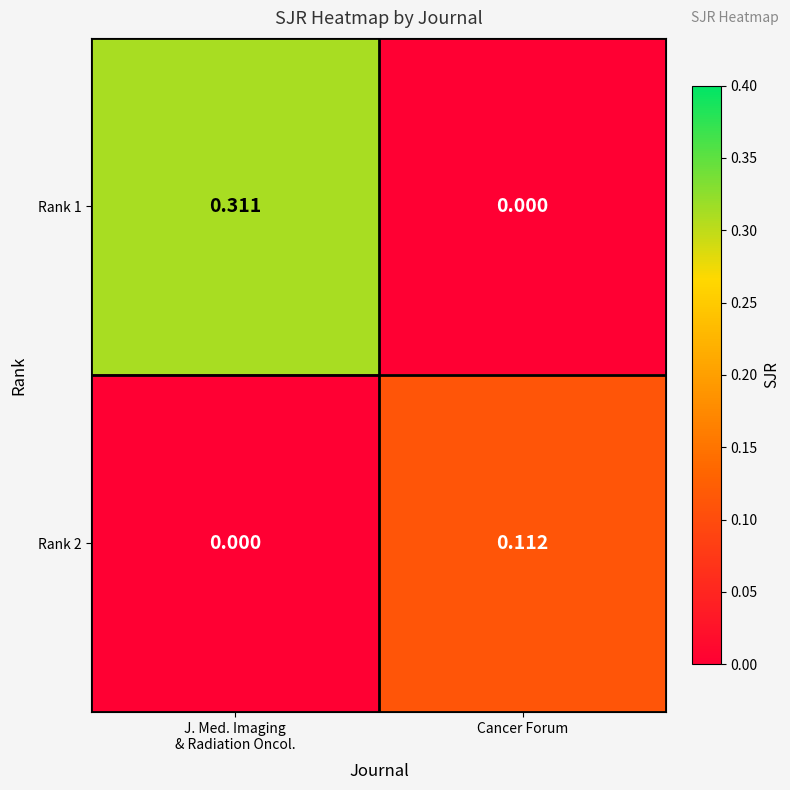

Which series has the largest total across all categories?

Rank 1